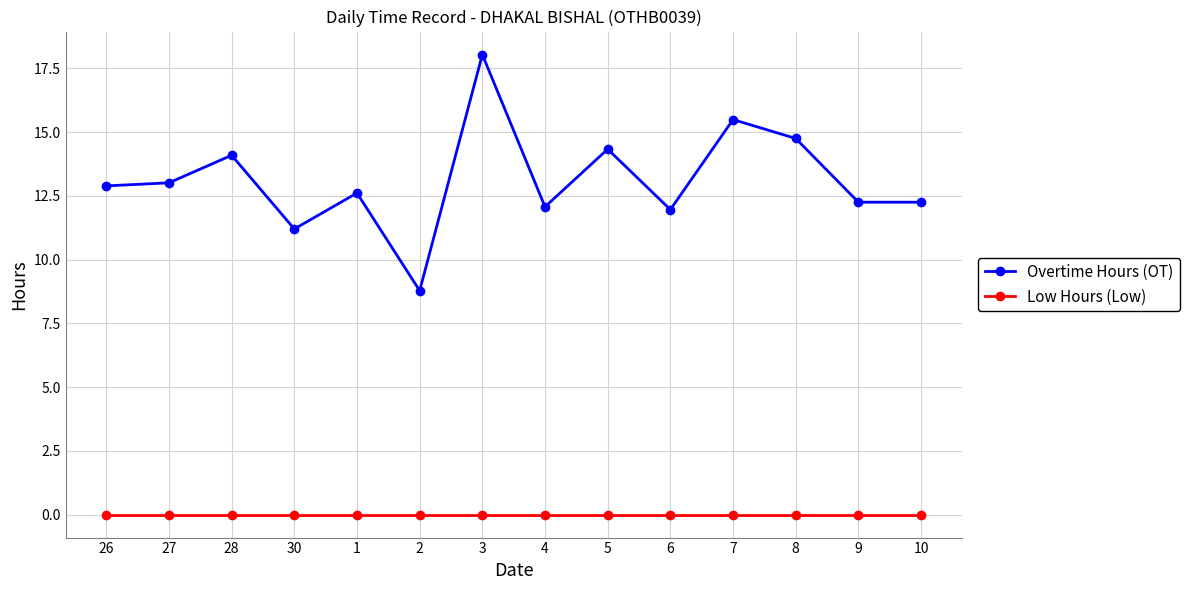

True or false: Low Hours (Low) and Overtime Hours (OT) cross at least once.

False